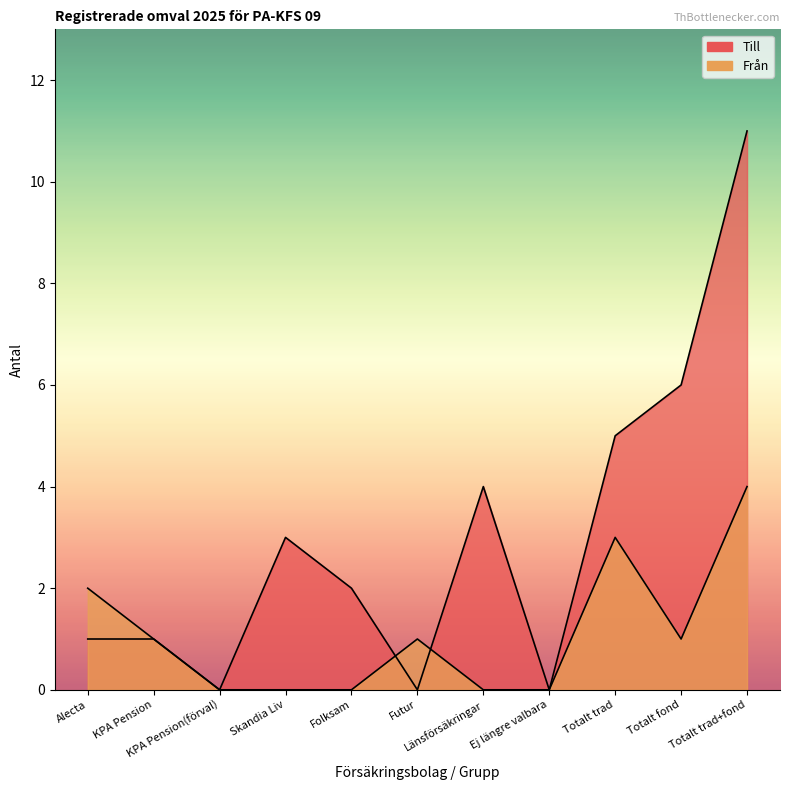

At how many categories does at least one series exceed 0?

9